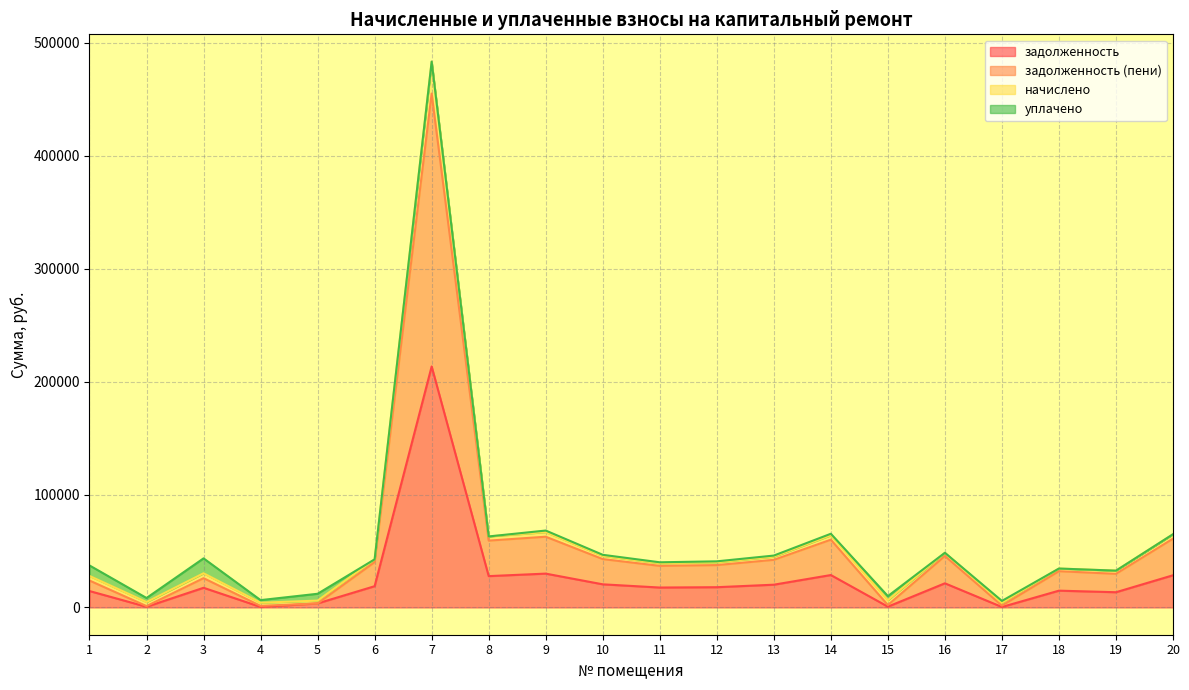

In задолженность, how many points are lower than both neighbors (excluding endpoints)?

7